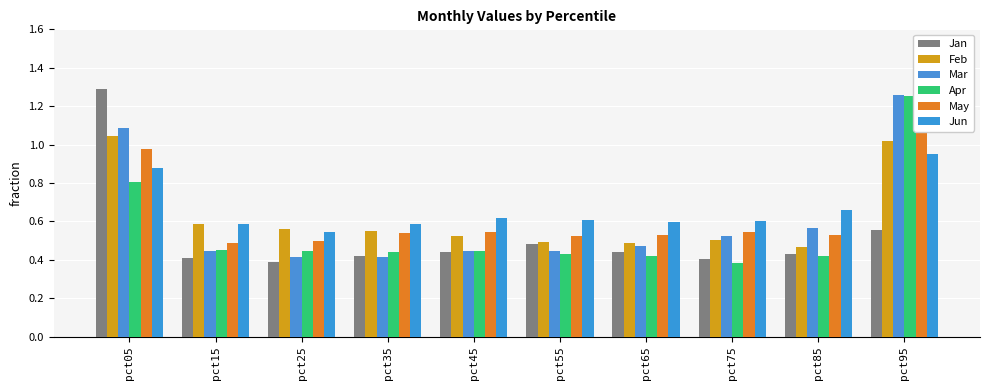

Is it true that Apr equals 0.5 at pct95?

False